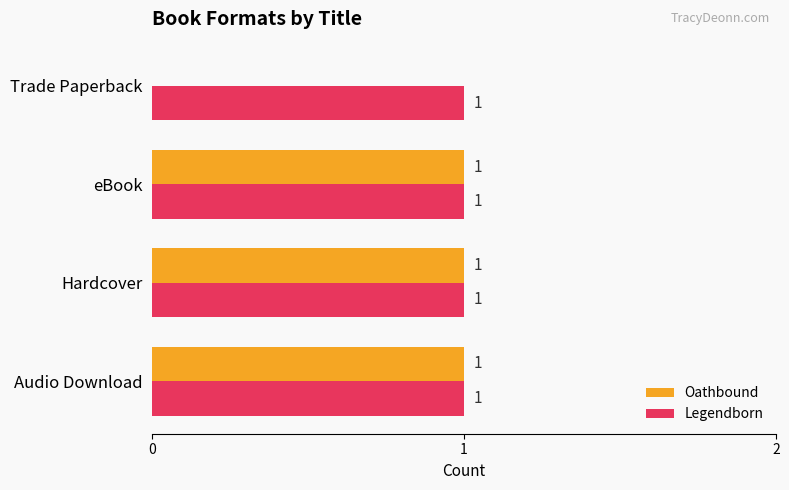

True or false: Oathbound has a value of 1 at eBook.

True